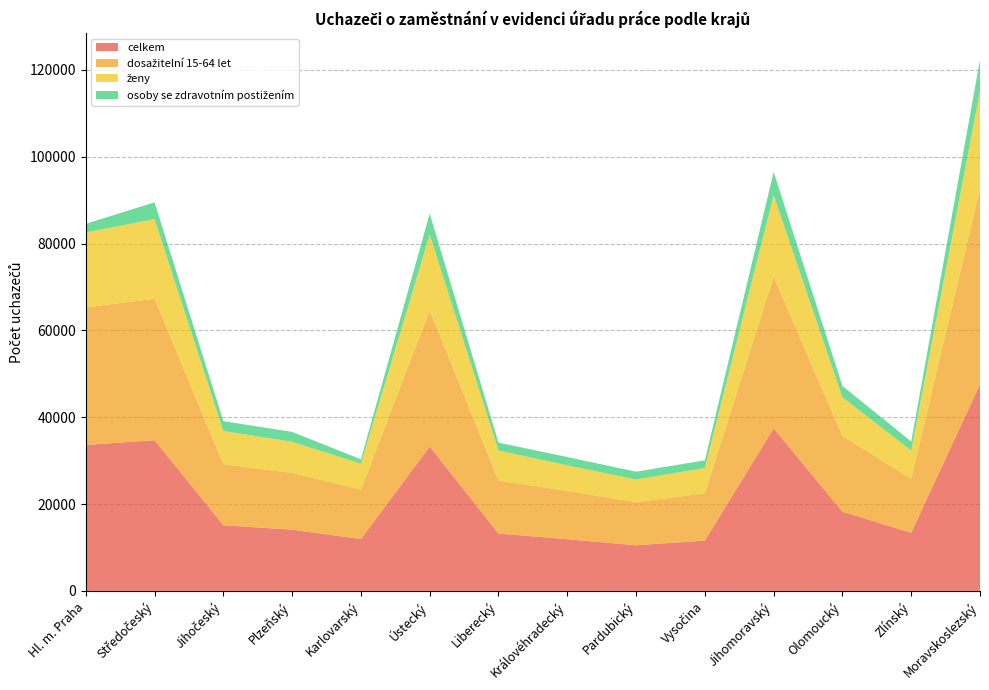

Reading left to right, what are all the values shown in this chart?

celkem: 33612	34714	15116	14098	11948	33248	13208	11905	10512	11591	37434	18261	13386	47583
dosažitelní 15-64 let: 31687	32613	14066	13075	11397	31418	12227	11119	9928	10885	34969	17434	12463	45074
ženy: 17288	18308	7664	7179	5965	17431	6903	5895	5232	5841	18797	8931	6470	22536
osoby se zdravotním postižením: 1974	3879	2271	2278	1003	4835	1818	1920	1792	1762	5331	2599	2105	7197